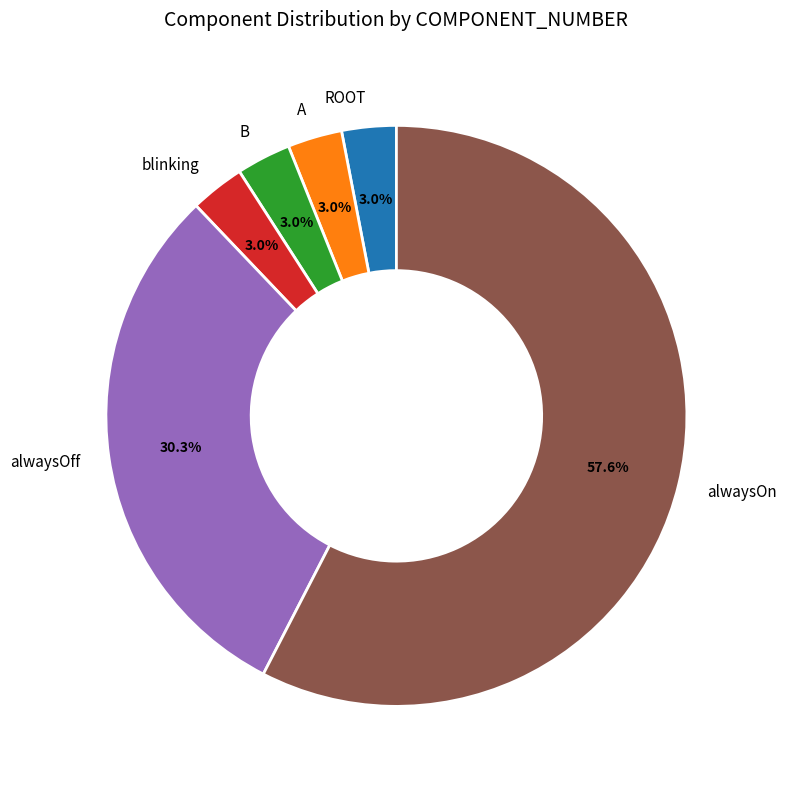

Approximately how many times larger is the value at B compared to ROOT?

1.0